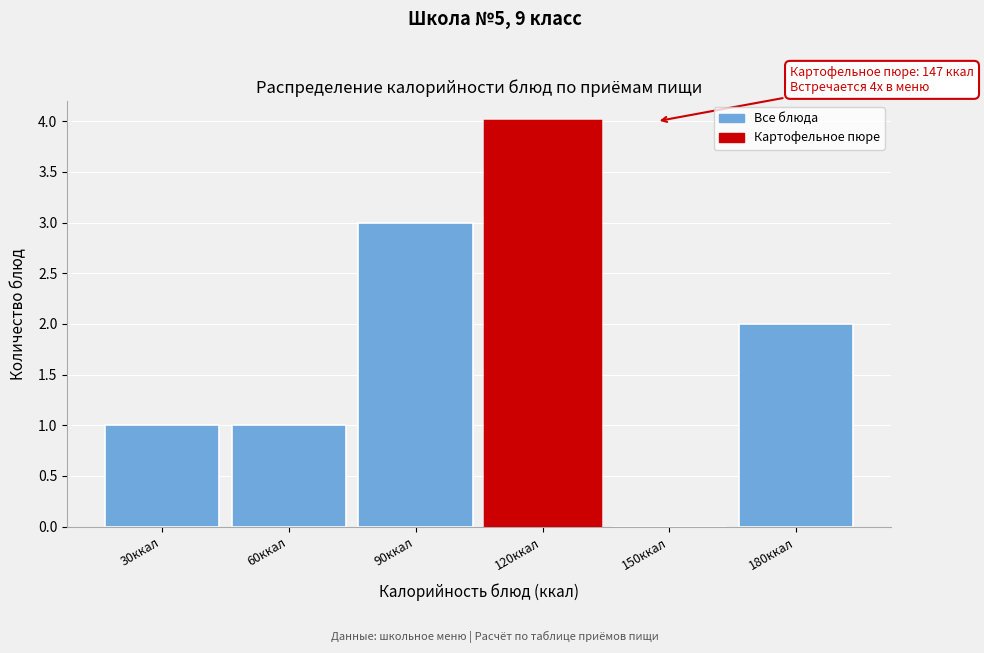

Reading left to right, what are all the values shown in this chart?

30ккал=1	60ккал=1	90ккал=3	120ккал=4	150ккал=0	180ккал=2